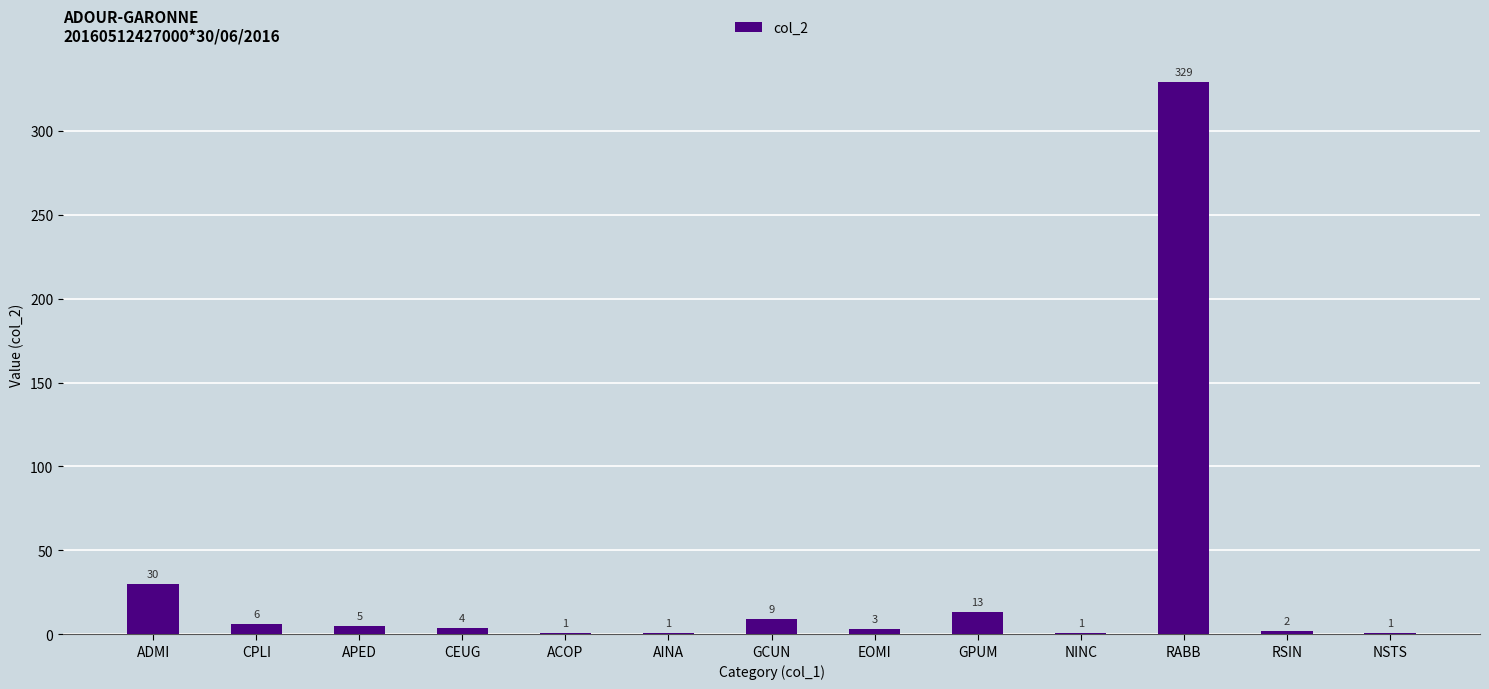

Count the number of categories in the chart.

13